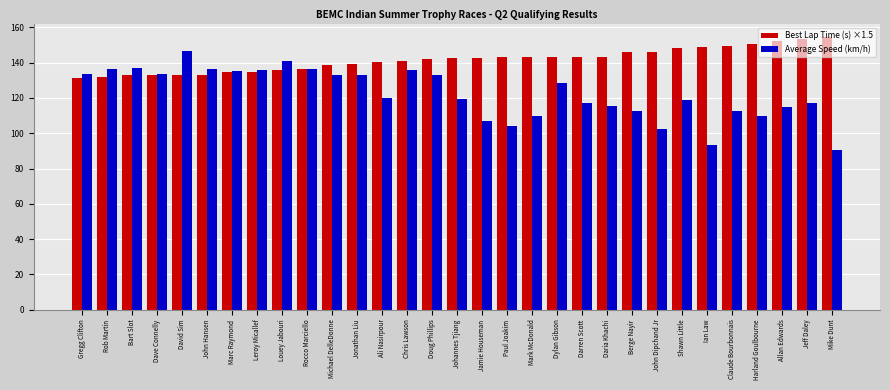

Is the value of Best Lap Time (s) ×1.5 at Louey Jabouri greater than the value of Average Speed (km/h) at Daria Khachi?

Yes